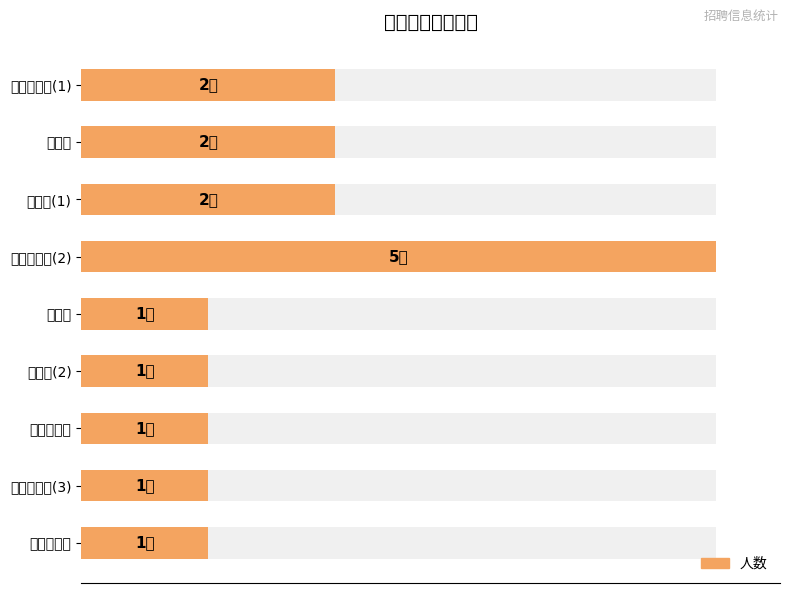

List the labels in order of value, smallest first.

收费岗, 保洁岗(2), 司梯客服岗, 形象秩序岗(3), 夜班秩序岗, 形象秩序岗(1), 消控岗, 保洁岗(1), 形象秩序岗(2)